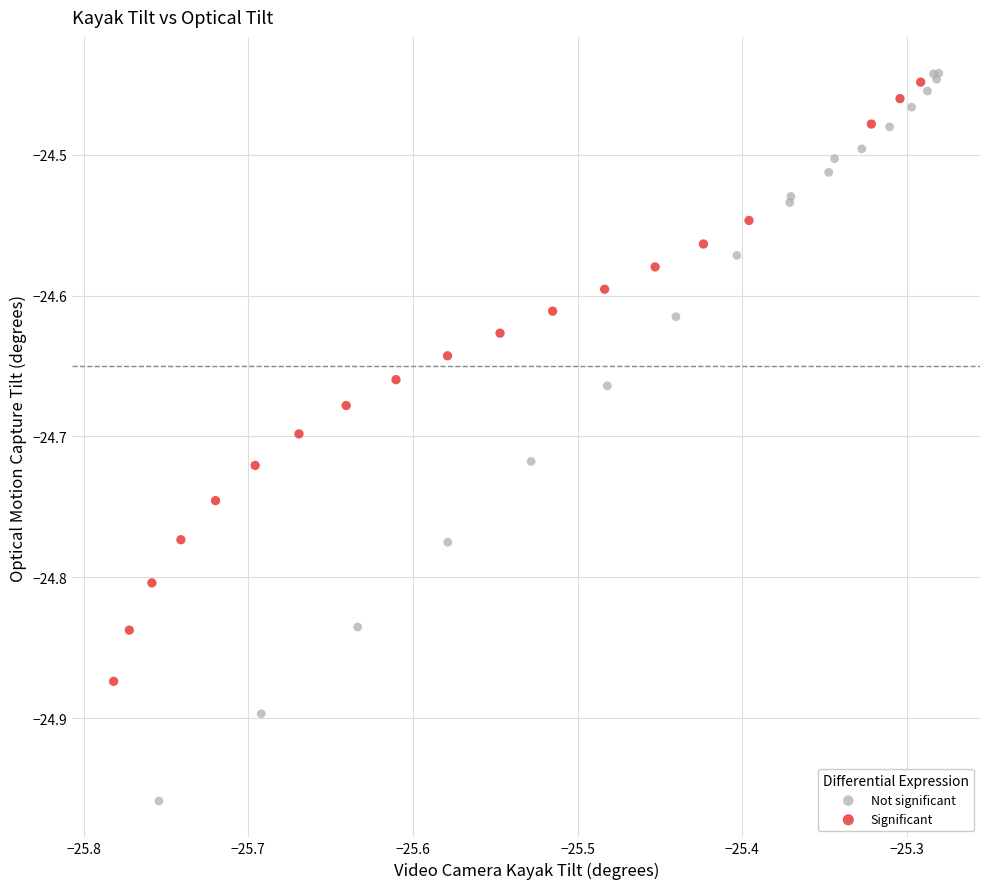

Which series contains the lowest Y value?

Not significant